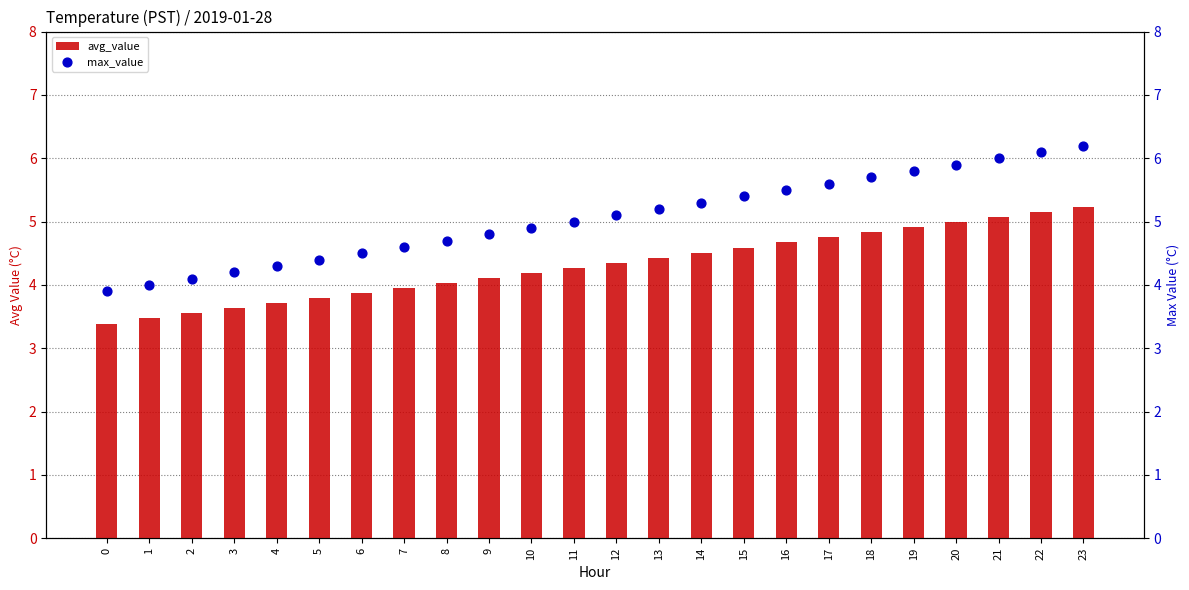

Which series has the largest Y range (max minus min)?

max_value